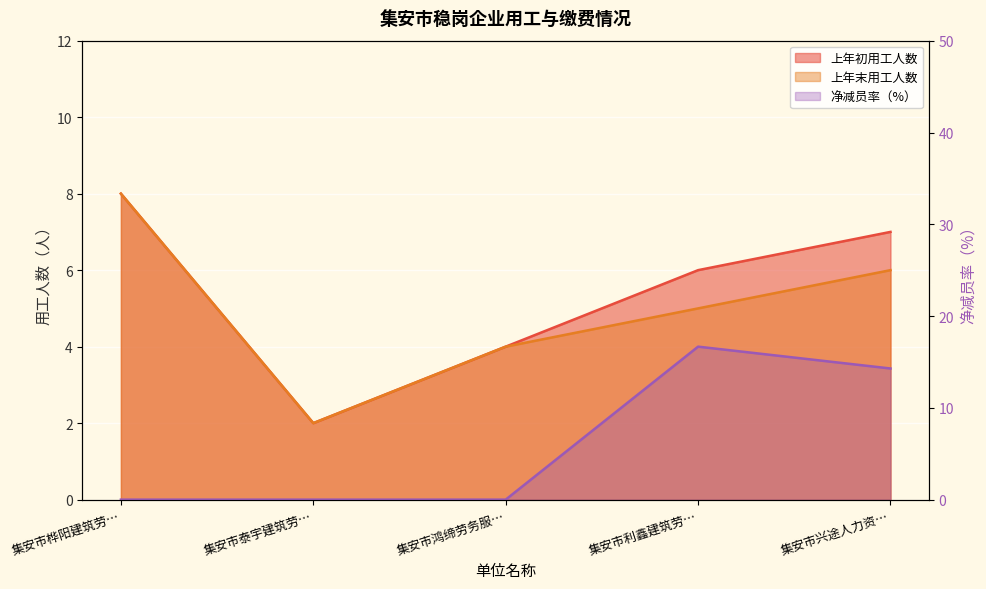

Reading right to left, list all the values displayed in this chart.

上年初用工人数: 7.0	6.0	4.0	2.0	8.0
上年末用工人数: 6.0	5.0	4.0	2.0	8.0
净减员率（%）: 14.3	16.7	0.0	0.0	0.0